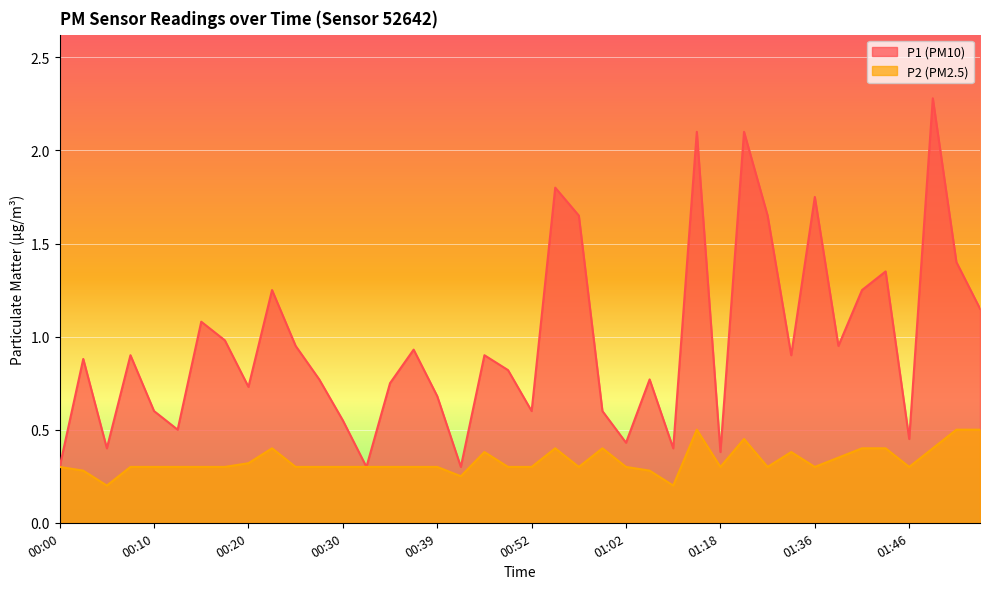

What is the value of the P1 point at the 5th from the left?

0.6